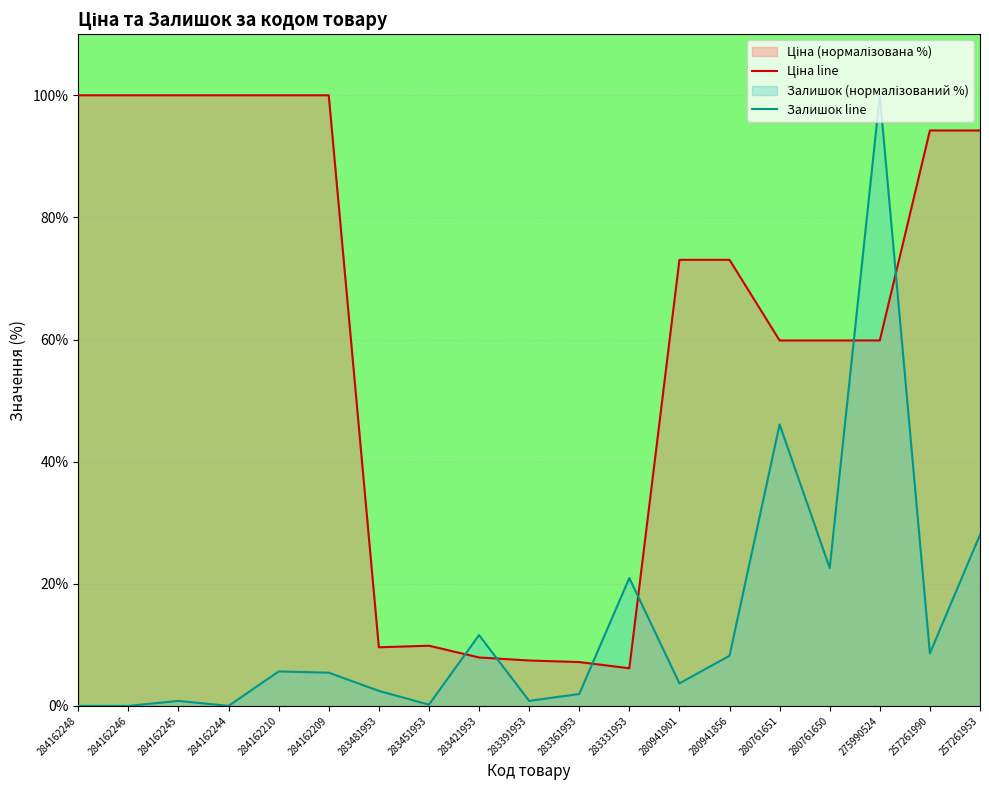

What is the total value across all series at 275990524?

159.8